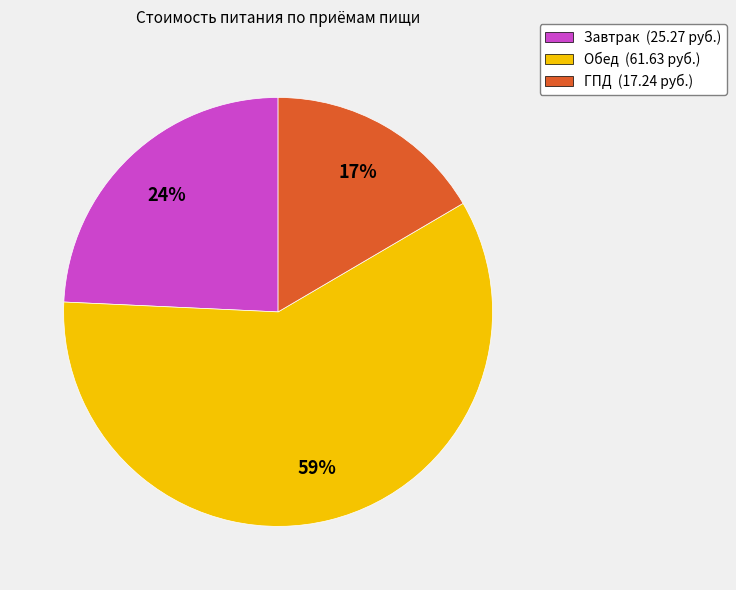

Combined, do Обед (61.63 руб.) and Завтрак (25.27 руб.) account for over 50%?

Yes